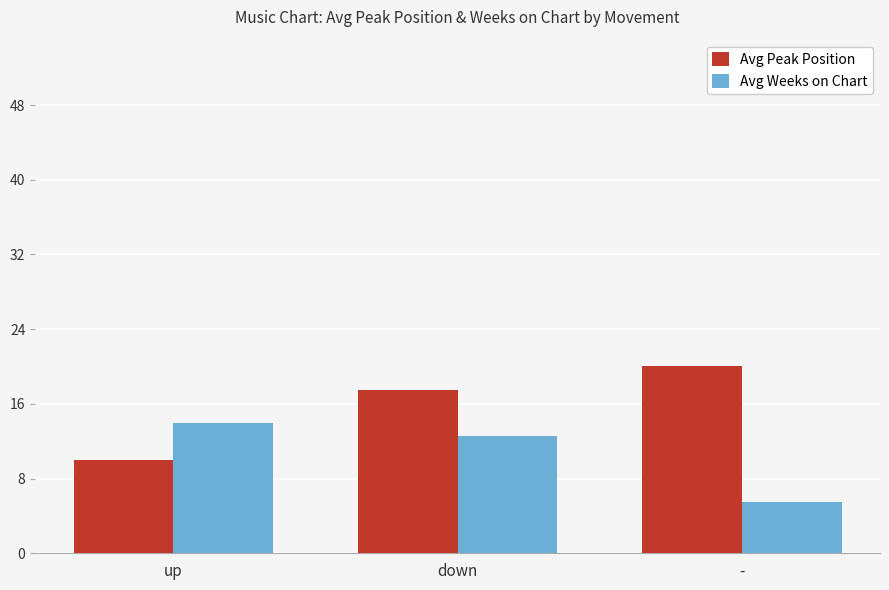

What is the difference between the highest and lowest values at up?

3.9